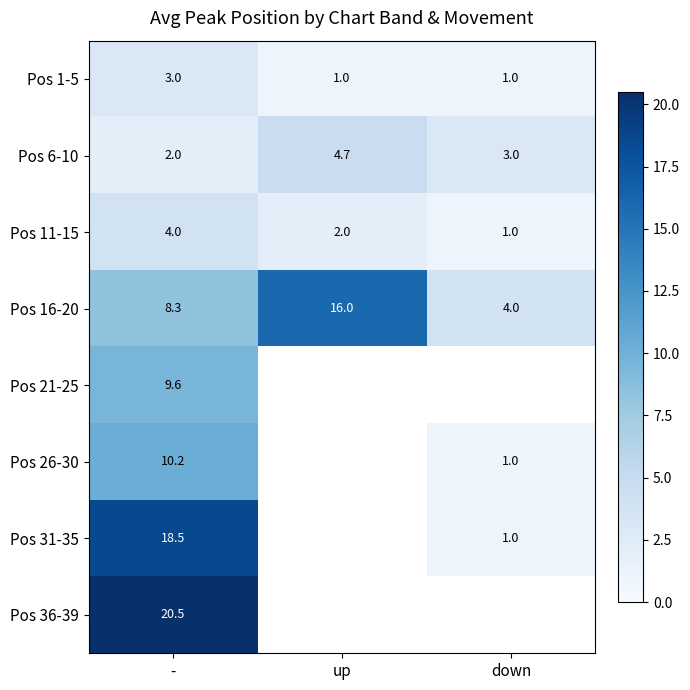

What is the difference between the Pos 1-5 values at - and up?

2.0